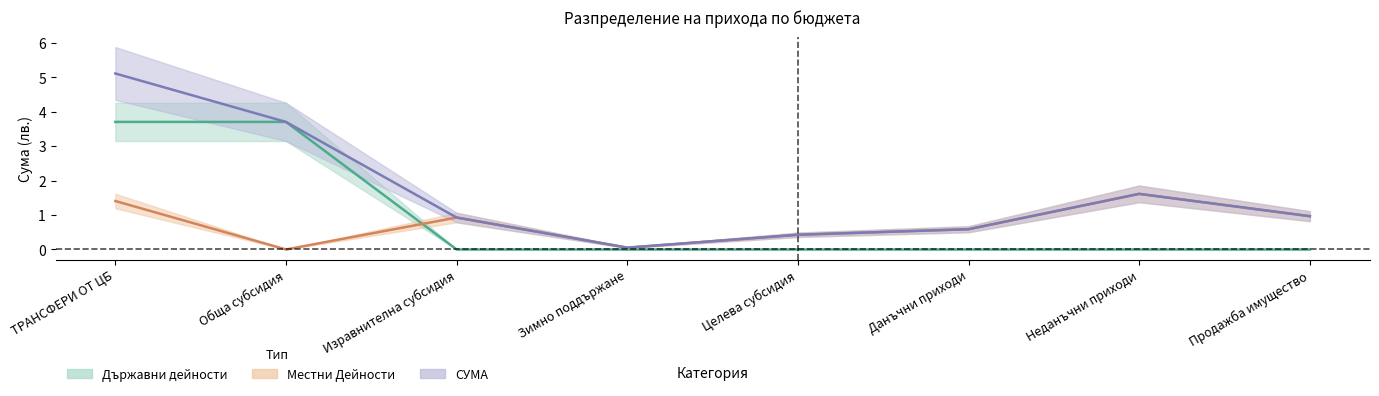

Where is the first local minimum for СУМА?

Зимно поддържане